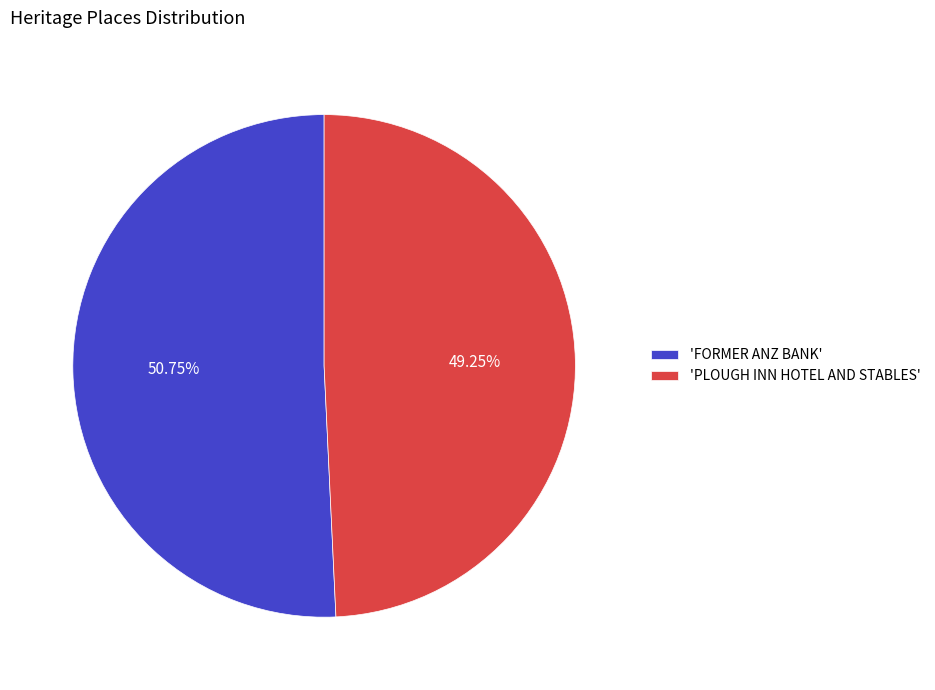

What is the largest slice in the pie chart?

'FORMER ANZ BANK'